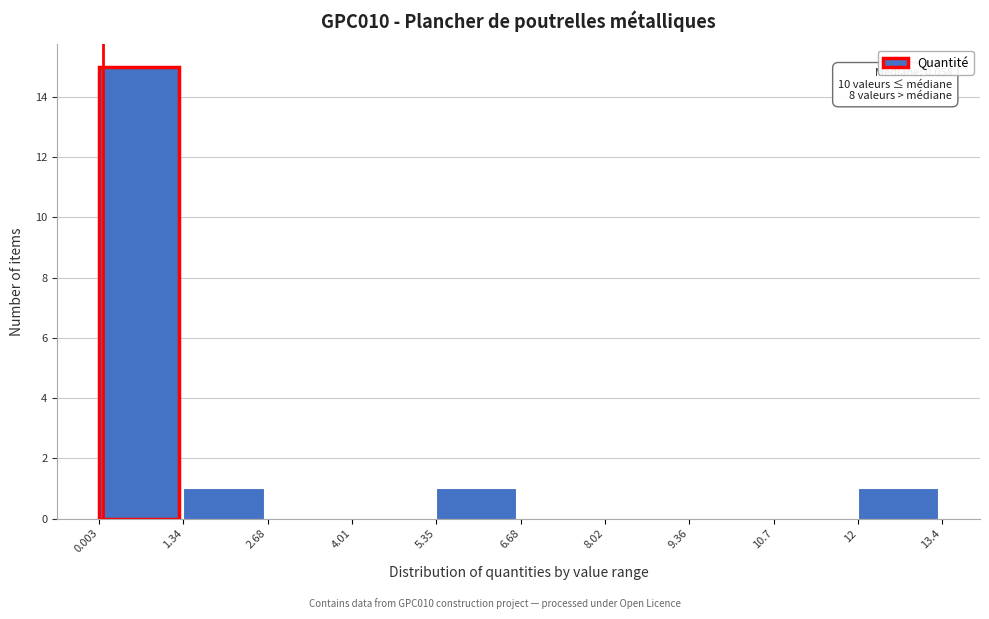

Which range on the x-axis has the tallest bar?

0.003 to 1.34